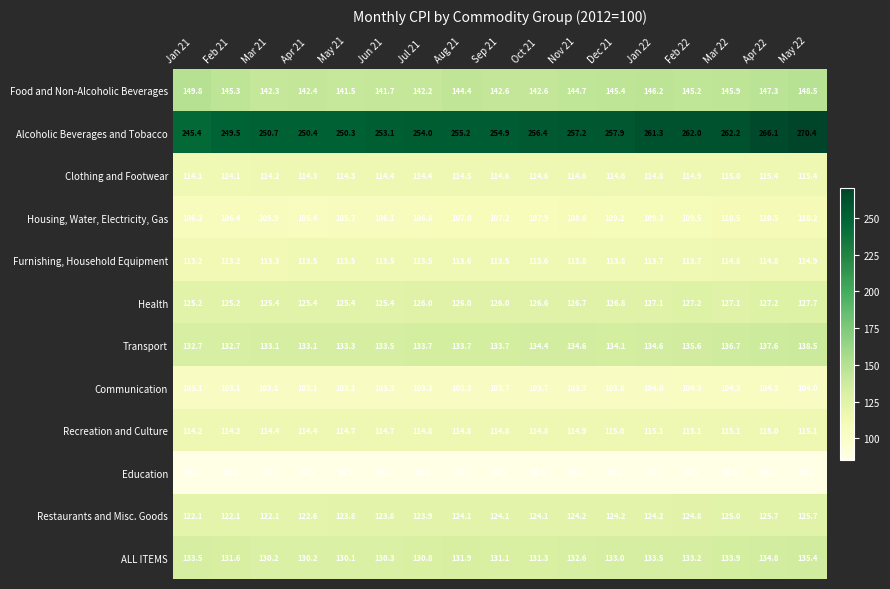

At which category is the sum across all series the highest?

May 22